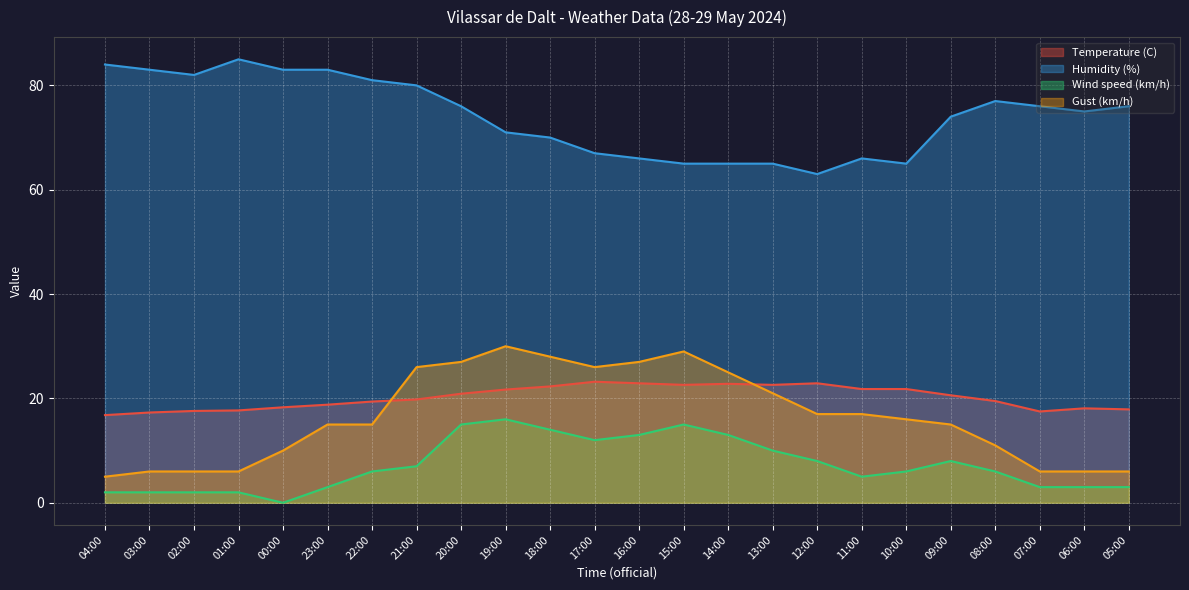

How many data points in Wind speed (km/h) are less than 6?

10